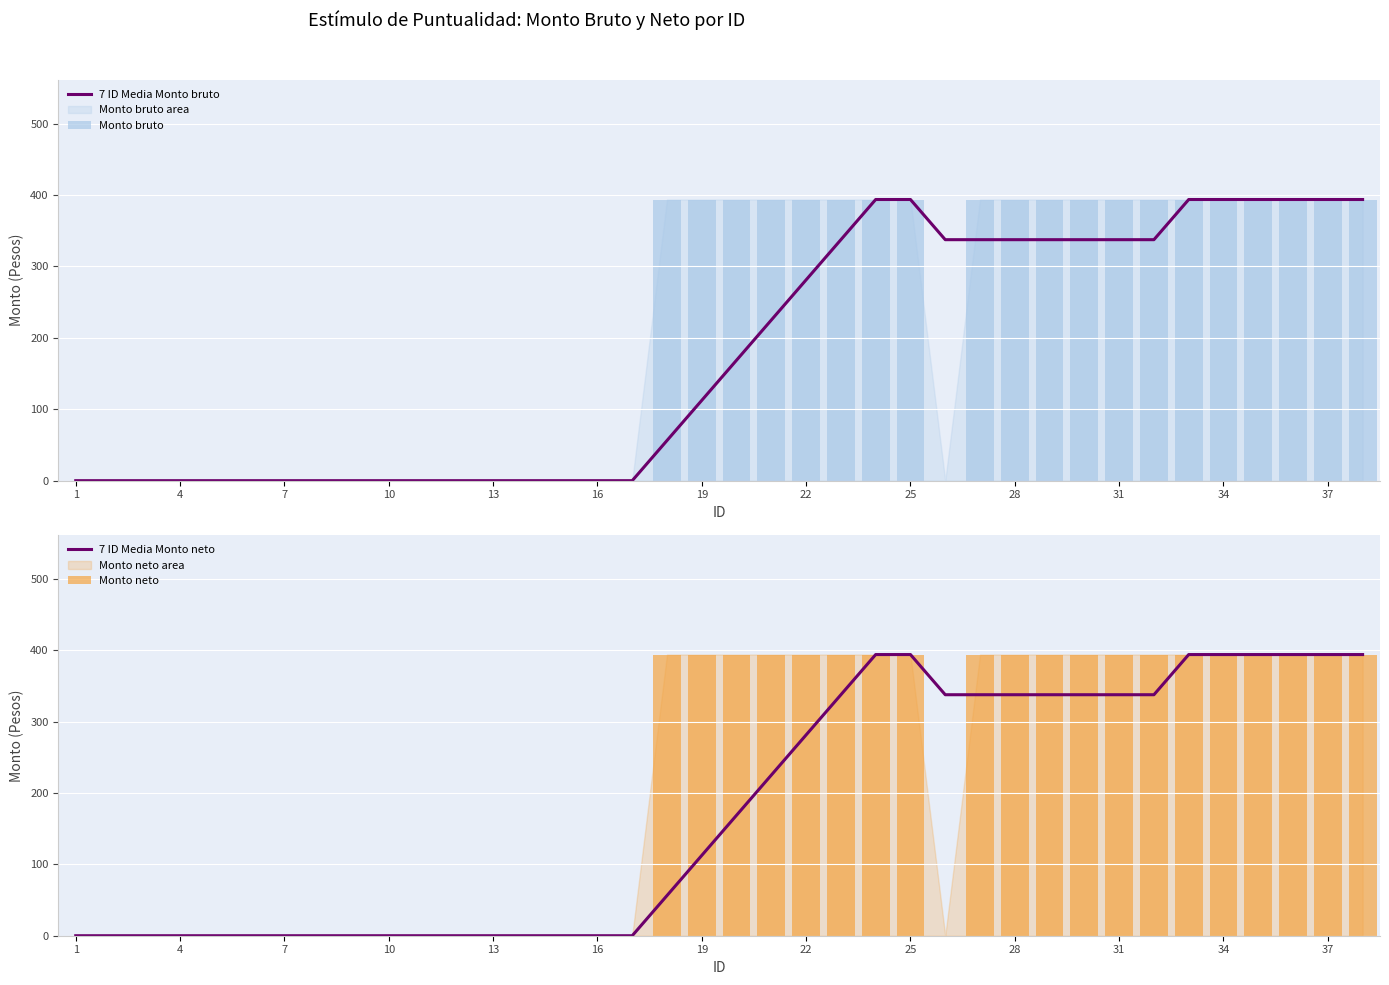

The 7 ID Media Monto neto series shows 570.0 at 25. True or false?

False